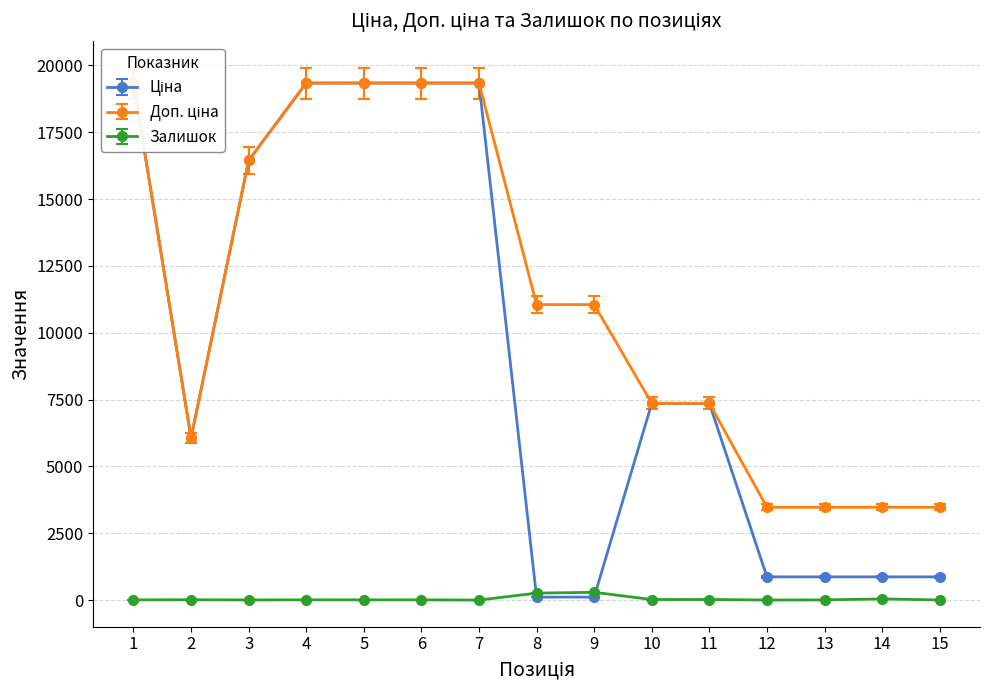

Does the chart display data point markers on the line(s)?

Yes